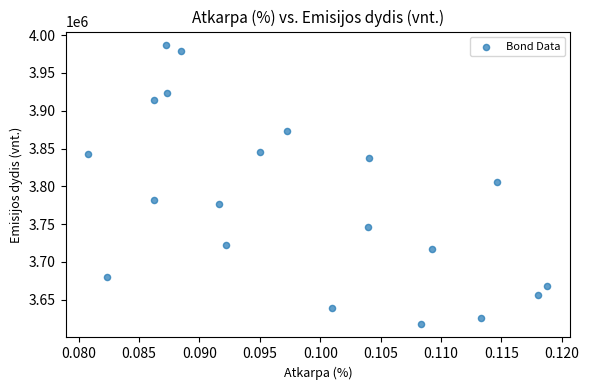

What is the range of Y values (max minus min)?

367672.6